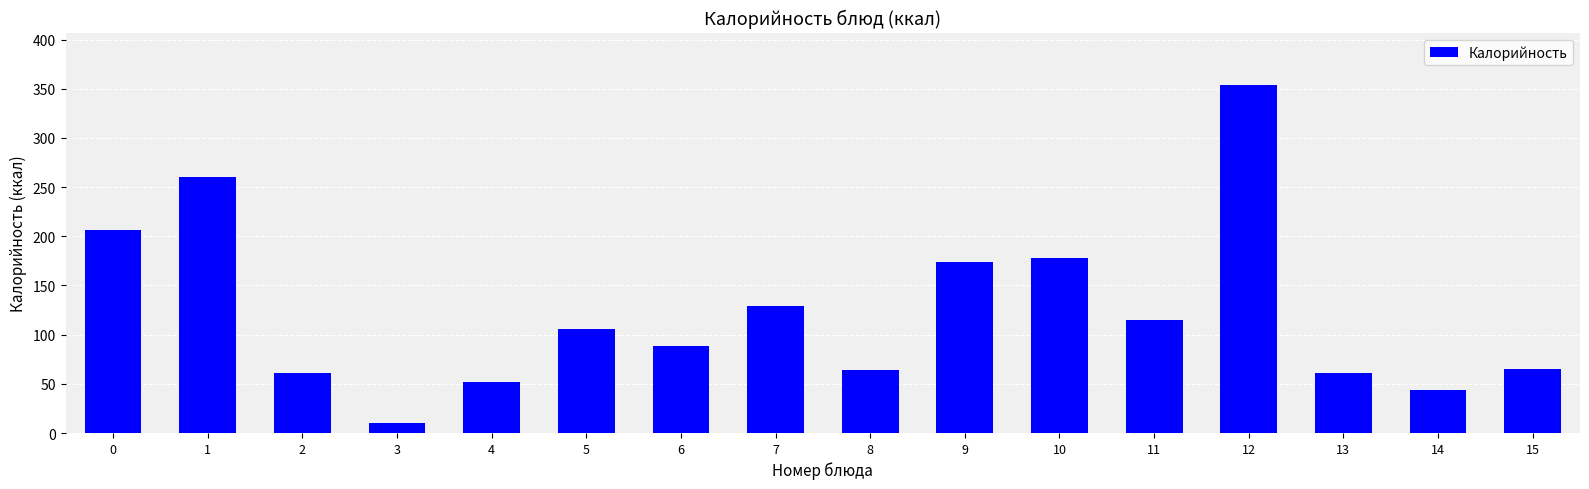

What is the value of the 2nd bar from the left?

260